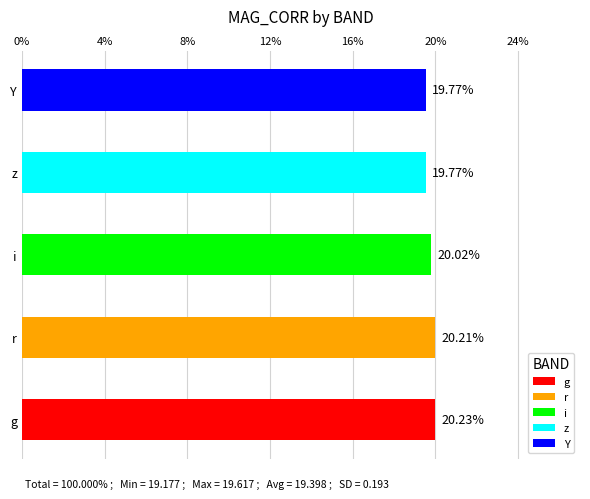

Approximately how many times larger is the value at Y compared to z?

1.0